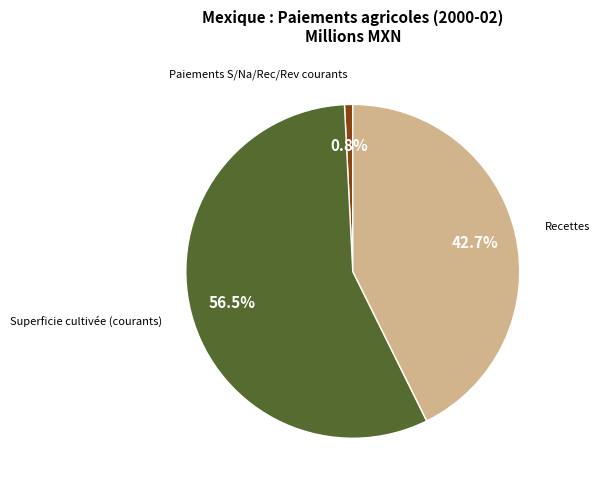

How many slices are in this pie chart?

3